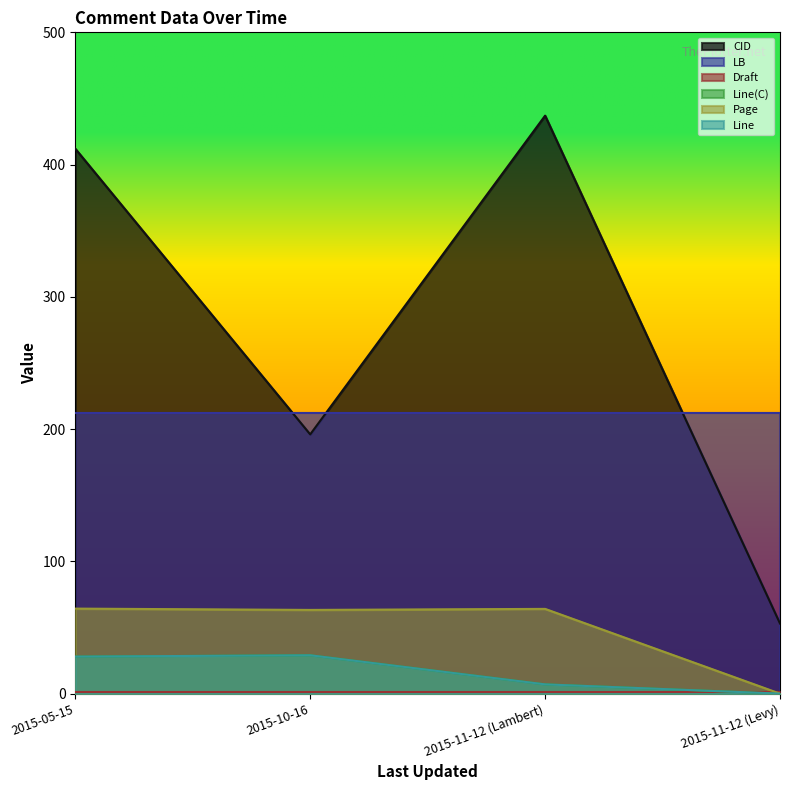

How many interior local valleys does the Page series have?

1